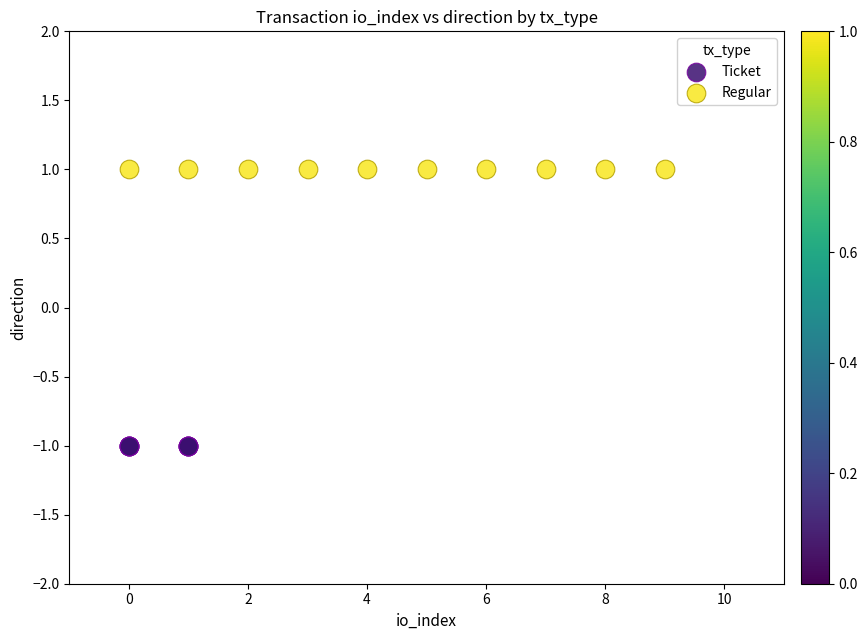

Which series reaches the minimum Y coordinate?

Ticket